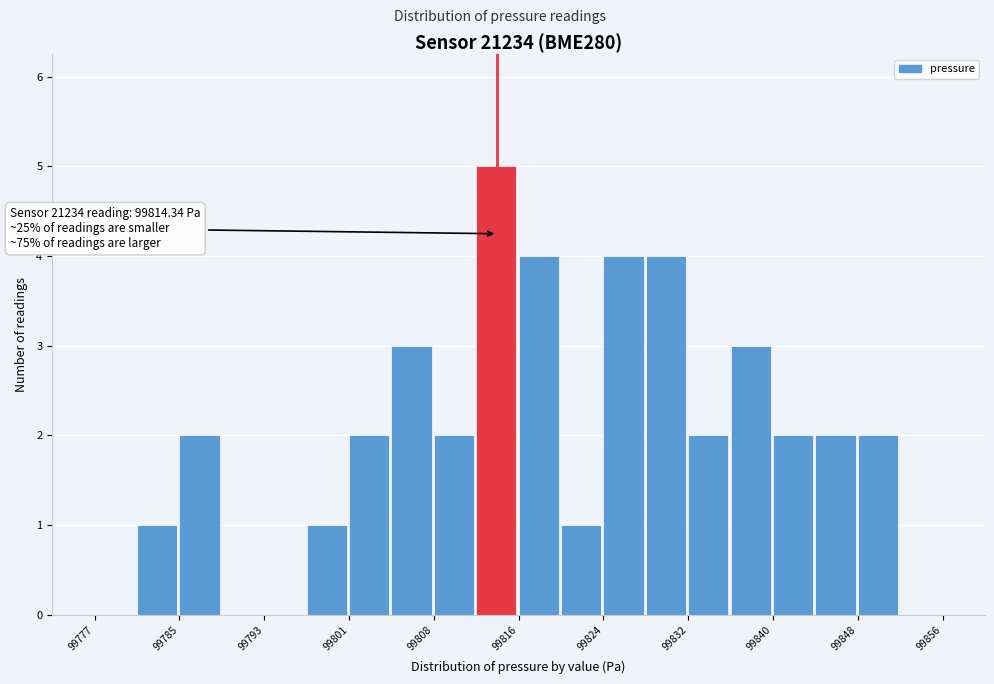

Read against the x-axis, roughly where is the centre of the tallest bar?

99814